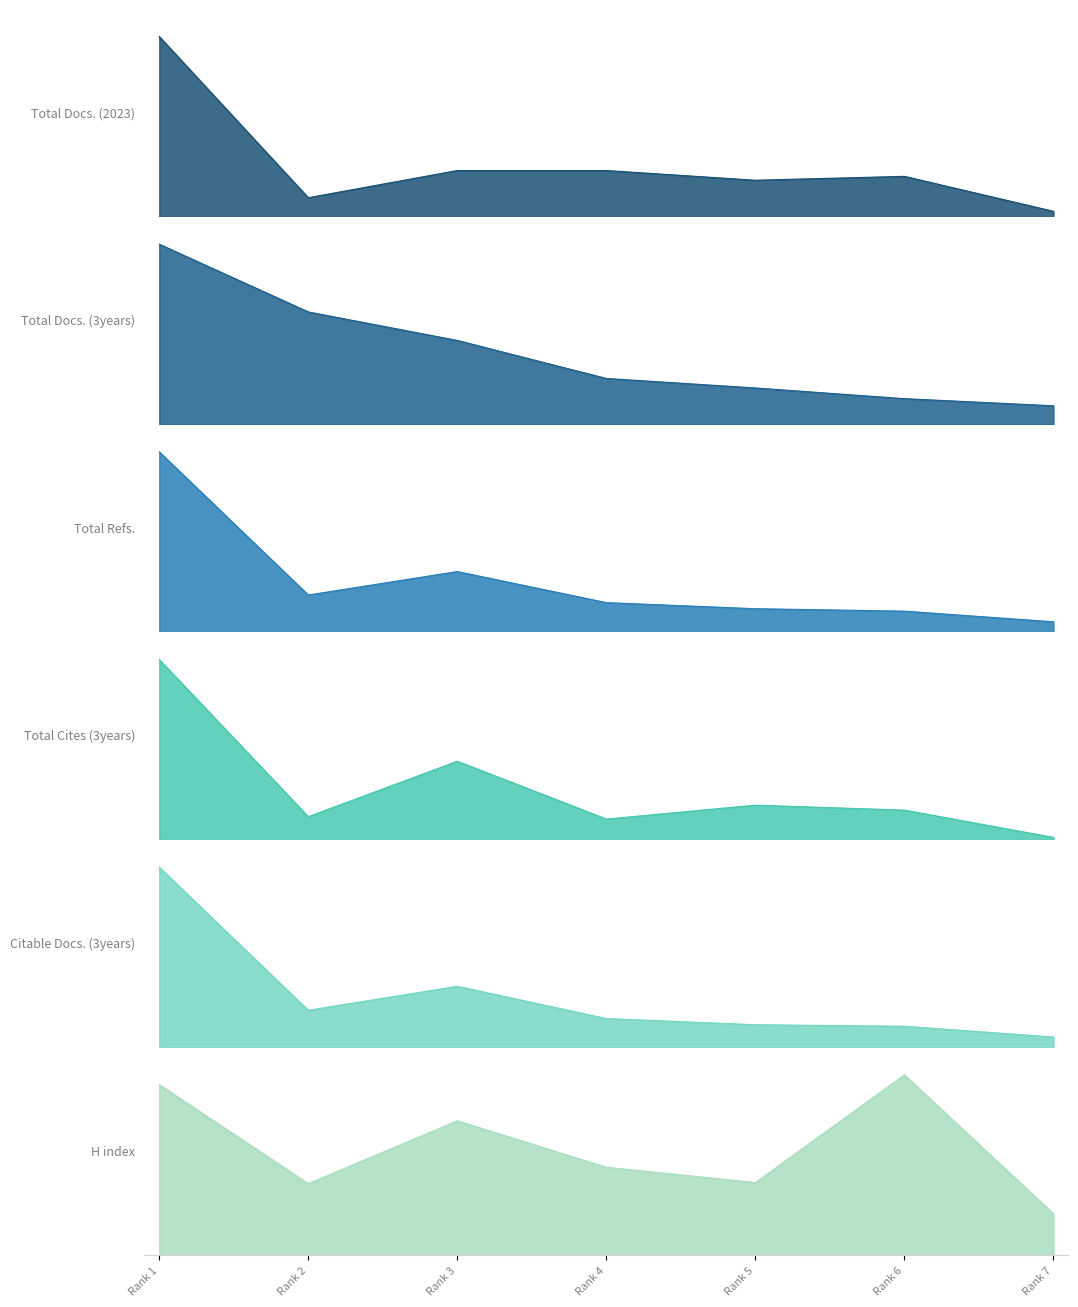

True or false: Total Docs. (3years) and Total Refs. cross at least once.

False